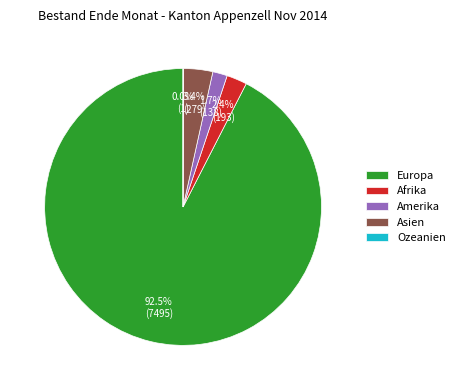

Is Europa the majority of the pie?

Yes